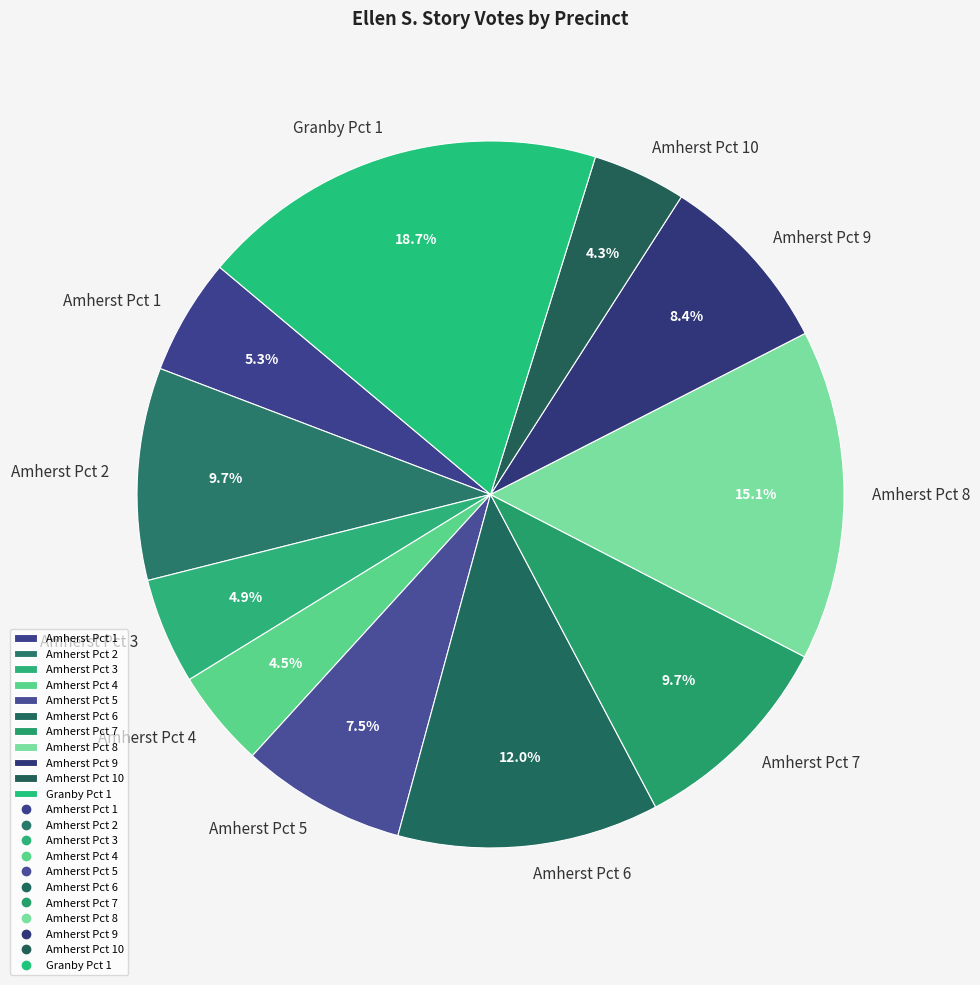

What is the ratio of the value at Amherst Pct 7 to the value at Amherst Pct 4?

2.2